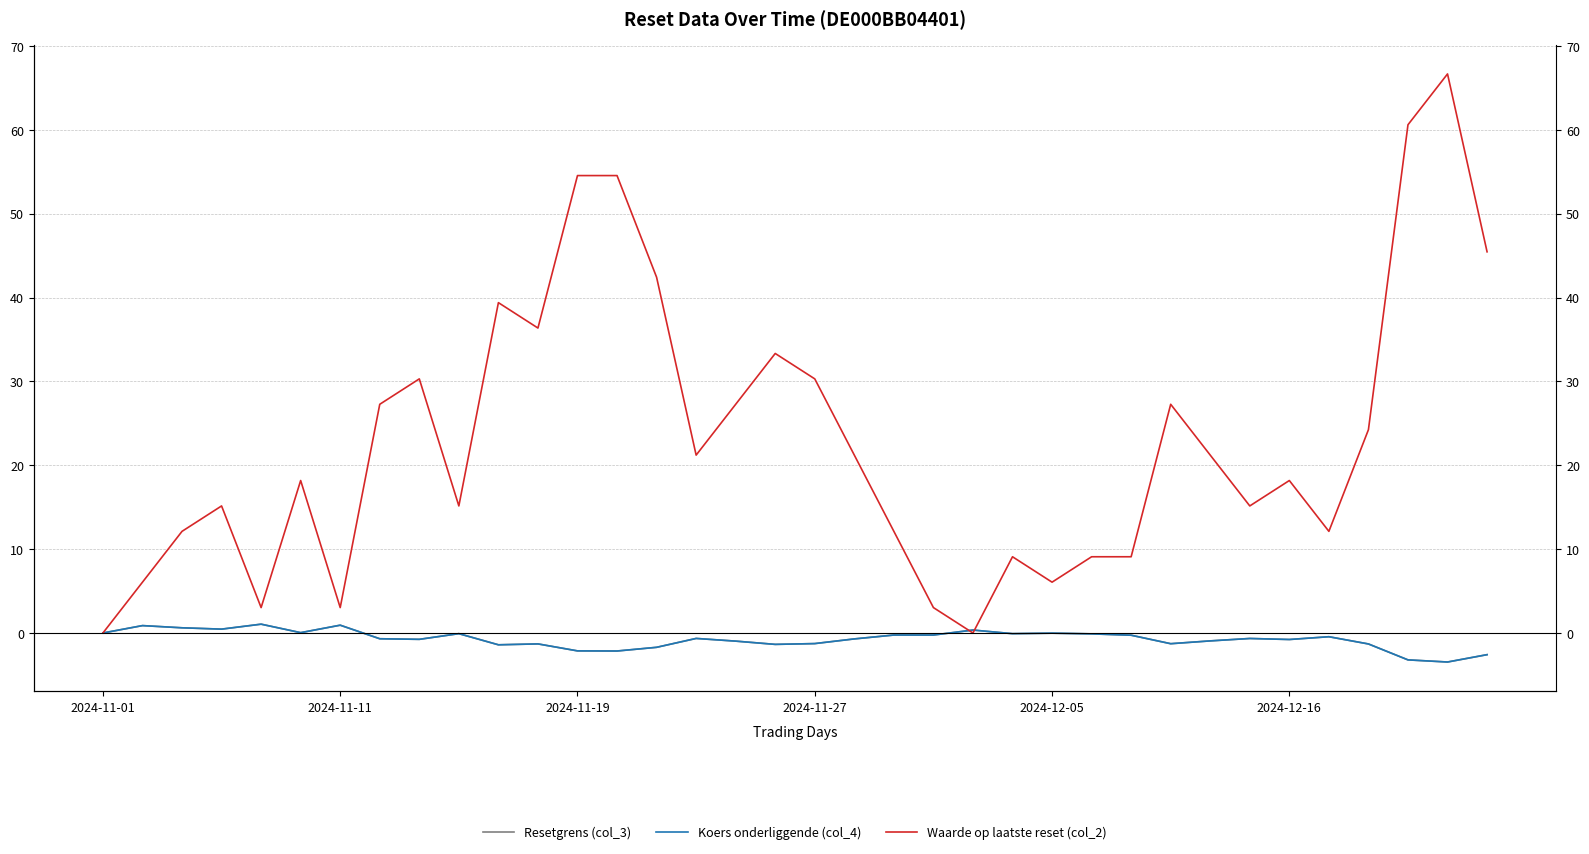

Reading left to right, transcribe all the data shown in this chart.

Resetgrens (col_3): 0.0	0.9	0.6	0.5	1.1	0.0	0.9	-0.7	-0.8	-0.1	-1.4	-1.3	-2.1	-2.1	-1.7	-0.6	-1.0	-1.4	-1.3	-0.7	-0.2	-0.2	0.4	-0.1	-0.0	-0.1	-0.3	-1.3	-0.9	-0.7	-0.8	-0.4	-1.3	-3.2	-3.5	-2.6
Koers onderliggende (col_4): 0.0	0.9	0.6	0.5	1.1	0.0	0.9	-0.7	-0.8	-0.1	-1.4	-1.3	-2.1	-2.1	-1.7	-0.6	-1.0	-1.4	-1.3	-0.7	-0.2	-0.2	0.4	-0.1	-0.0	-0.1	-0.3	-1.3	-0.9	-0.7	-0.8	-0.4	-1.3	-3.2	-3.5	-2.6
Waarde op laatste reset (col_2): 0.0	6.1	12.1	15.2	3.0	18.2	3.0	27.3	30.3	15.2	39.4	36.4	54.5	54.5	42.4	21.2	27.3	33.3	30.3	21.2	12.1	3.0	0.0	9.1	6.1	9.1	9.1	27.3	21.2	15.2	18.2	12.1	24.2	60.6	66.7	45.5